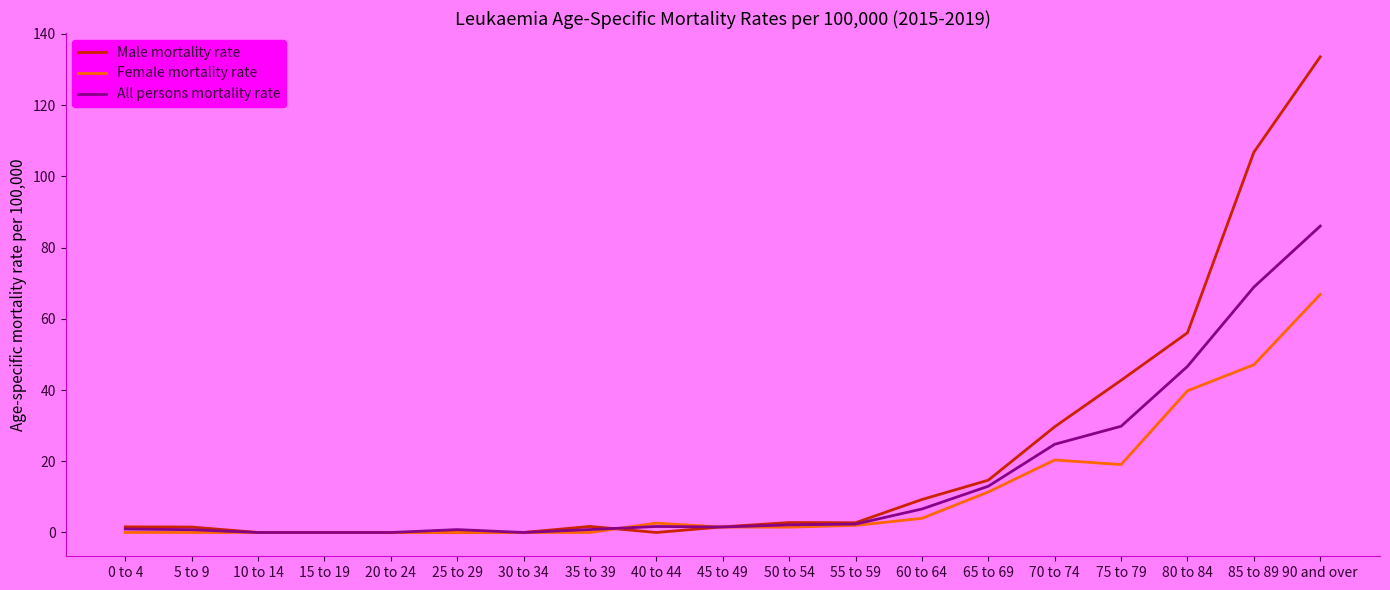

What are all the series names shown in the legend?

Male mortality rate, Female mortality rate, All persons mortality rate